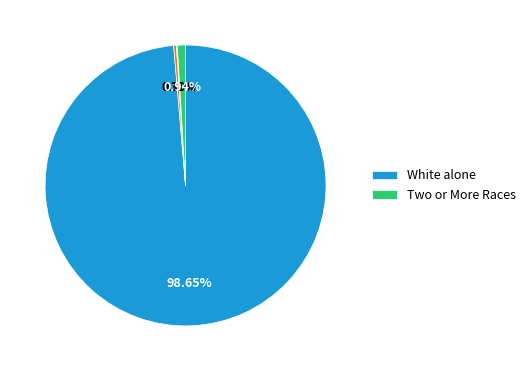

Is there a majority slice in this chart?

Yes